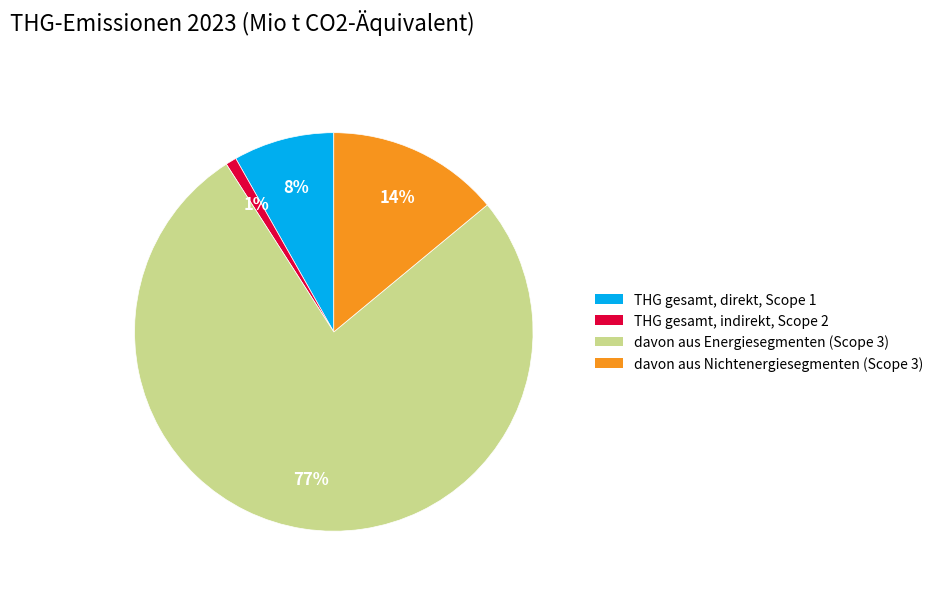

Which category has the biggest portion of the pie?

davon aus Energiesegmenten (Scope 3)